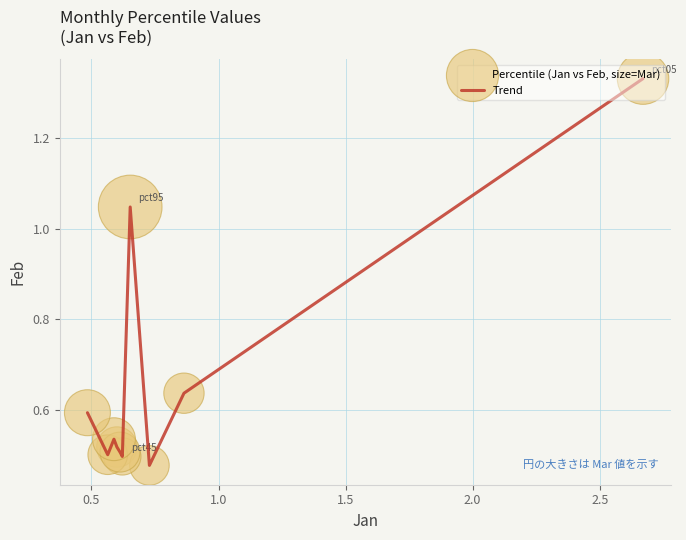

What is the difference between the maximum and minimum values?

0.9